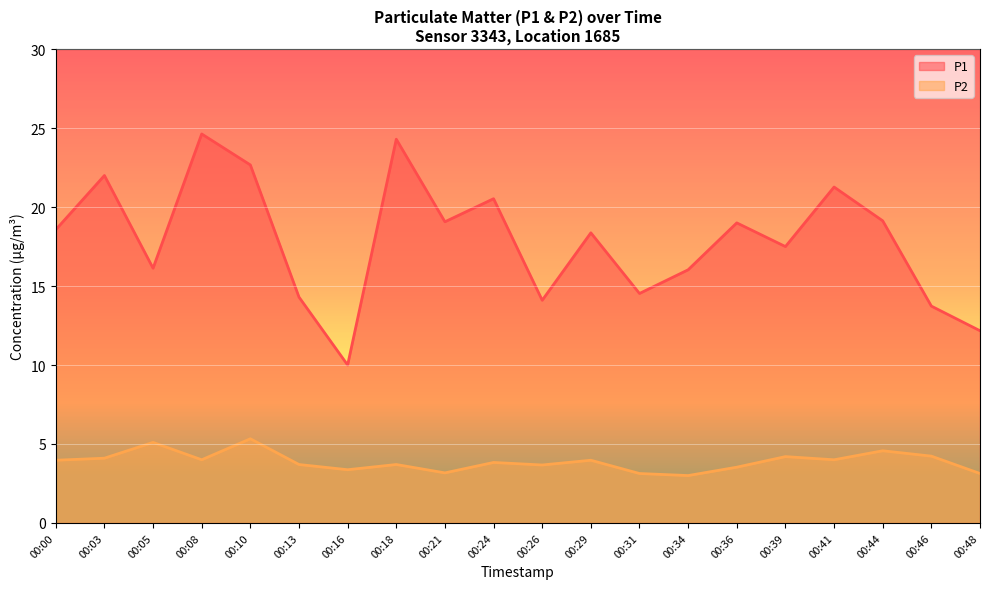

Where is the first local maximum for P1?

00:03